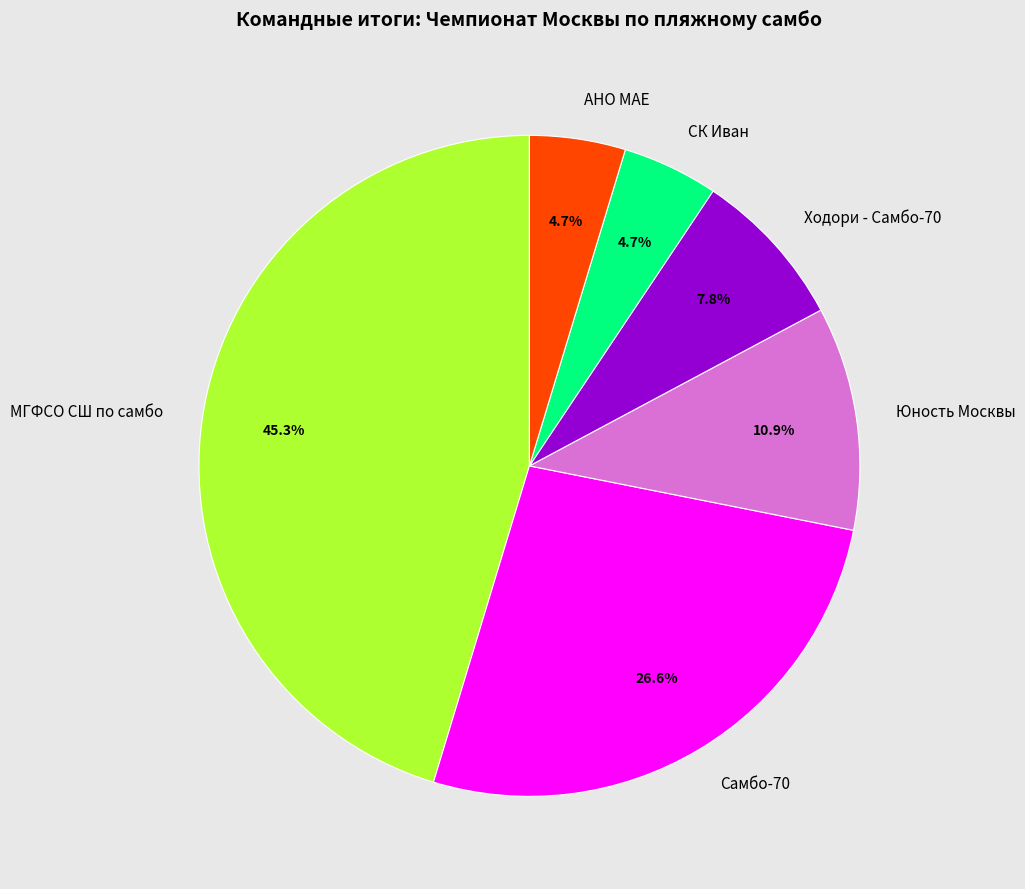

Which has a higher value, Самбо-70 or Юность Москвы?

Самбо-70